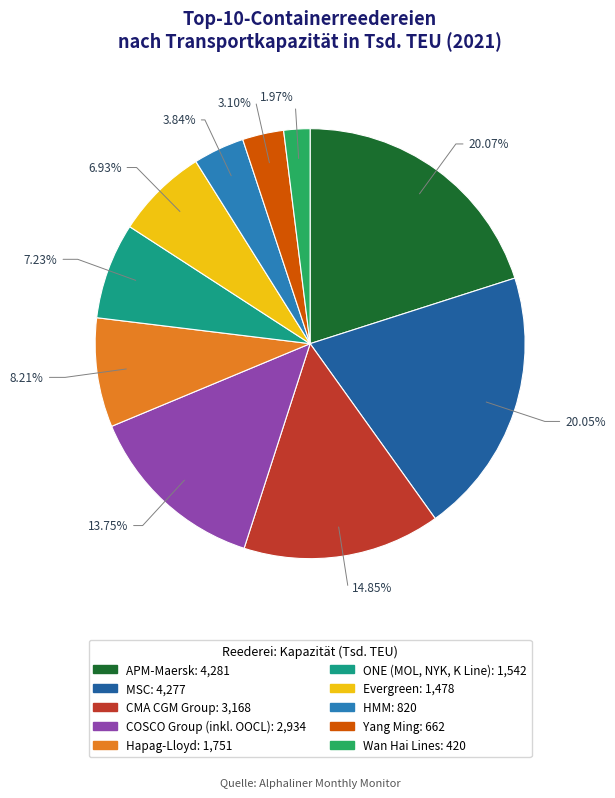

Which slice is the smallest?

Wan Hai Lines